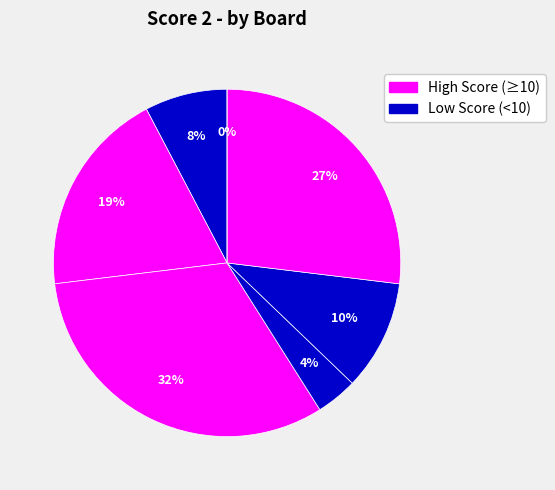

Count the number of slices in the pie.

7